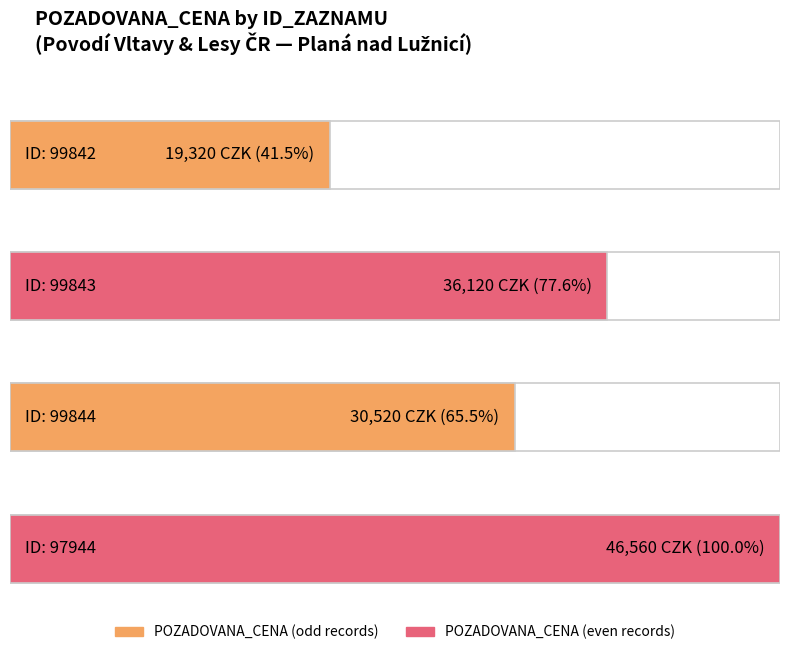

How many values exceed 36120?

1